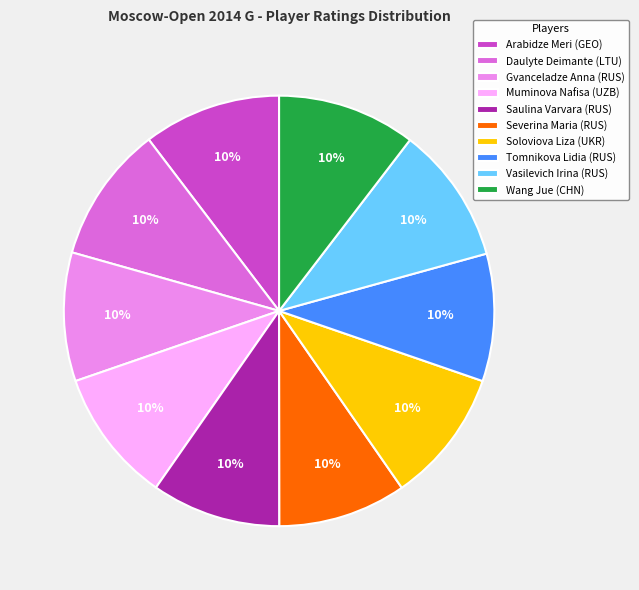

Combined, do Muminova Nafisa (UZB) and Severina Maria (RUS) account for over 50%?

No